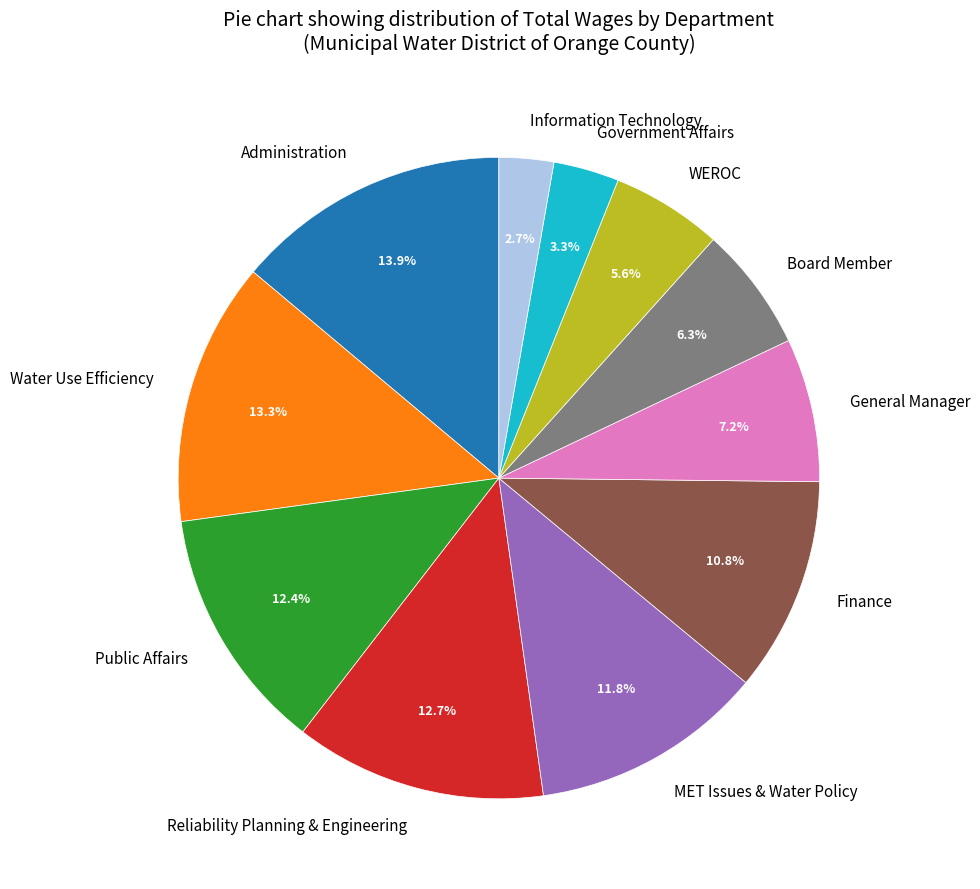

To the nearest percent, what is the average slice percentage?

9%